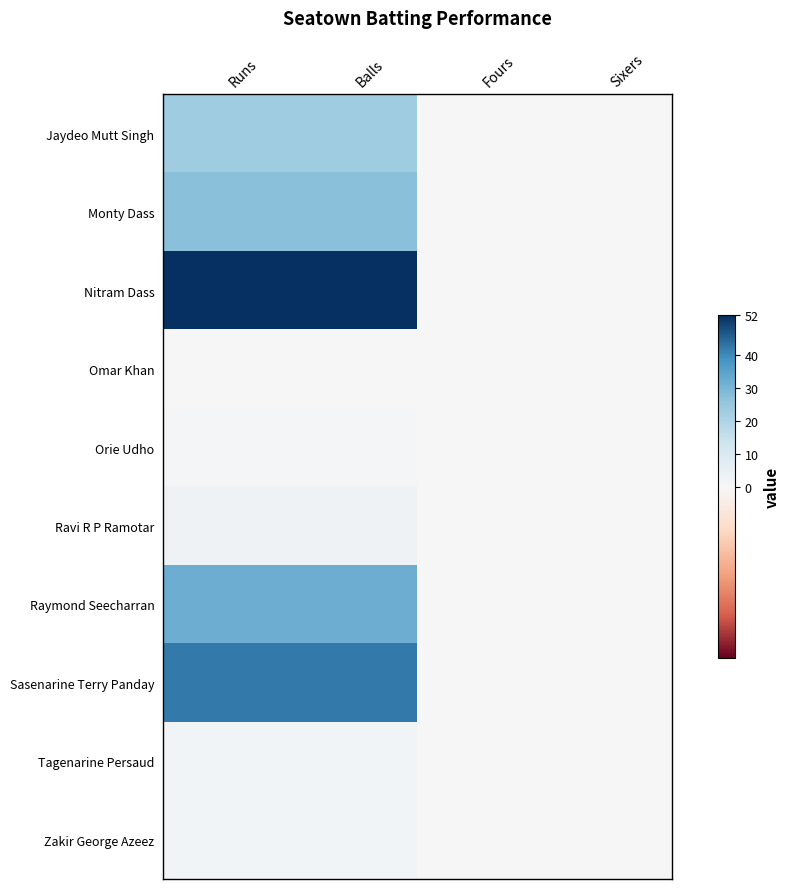

At which category is the sum across all series the highest?

Runs